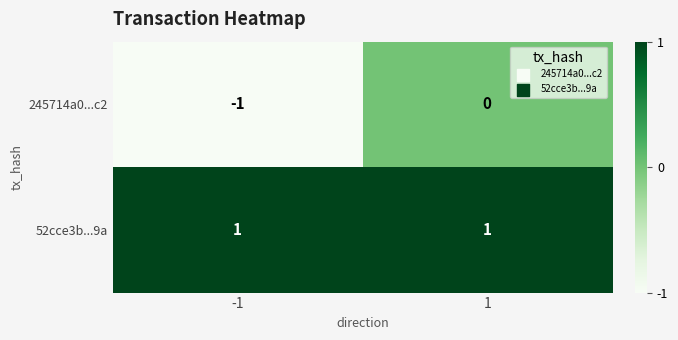

True or false: 52cce3b...9a has a value of 1 at -1.

True